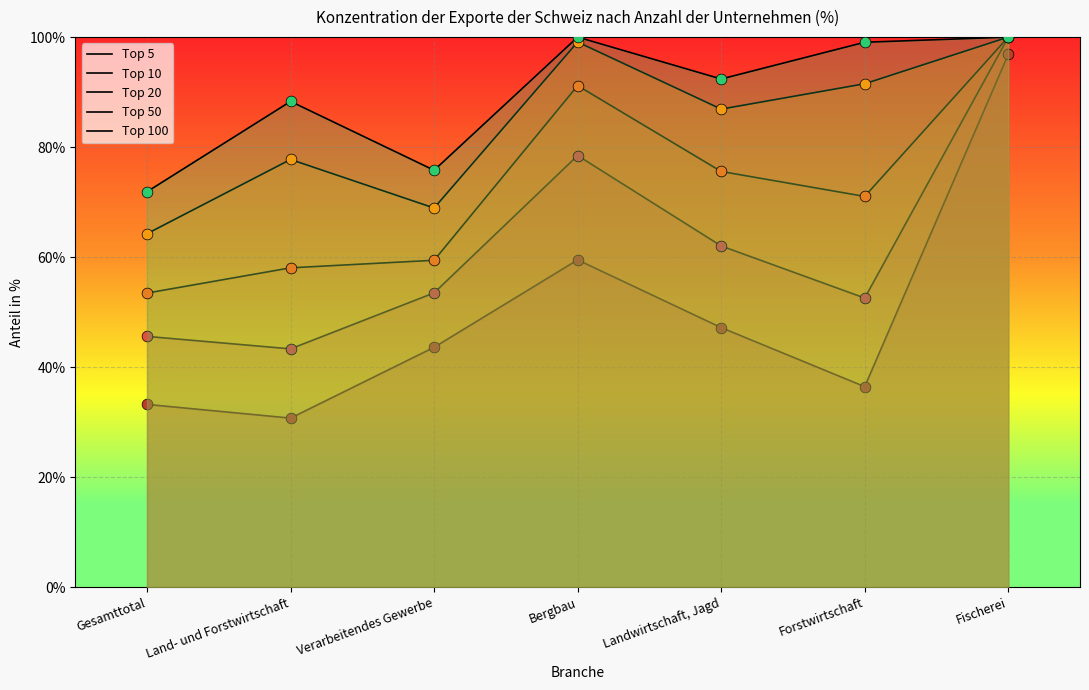

What are all the series names shown in the legend?

Top 5, Top 10, Top 20, Top 50, Top 100